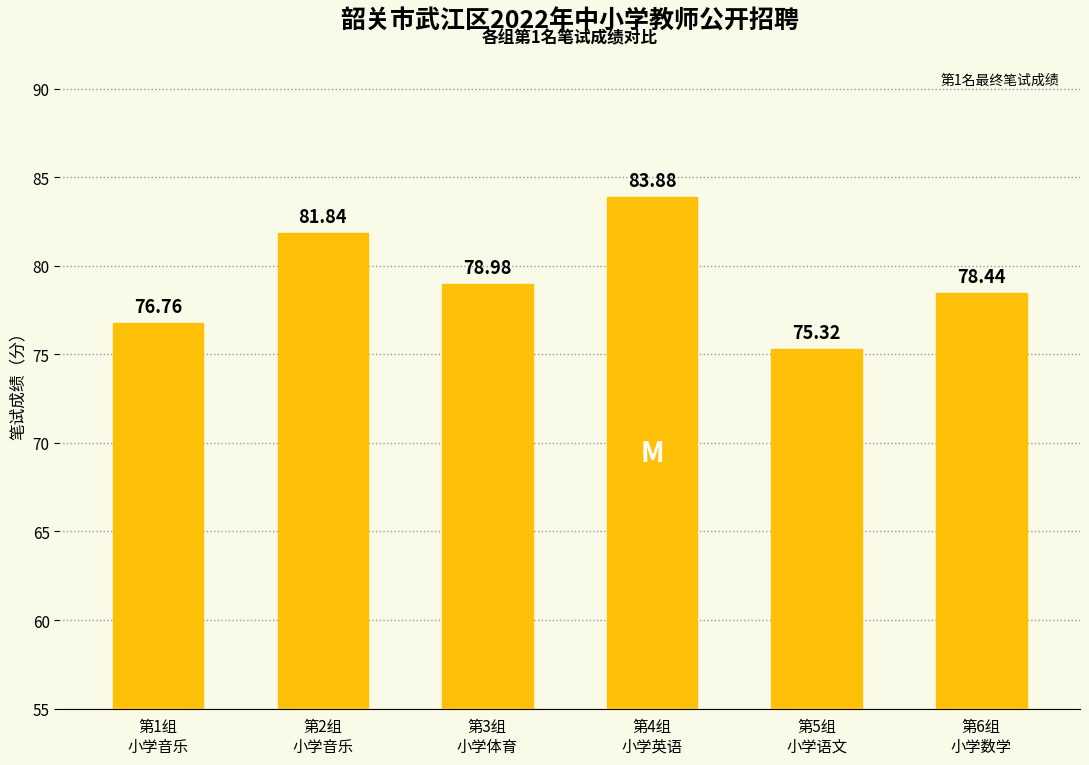

What is the label of the 1st bar from the right?

第6组
小学数学